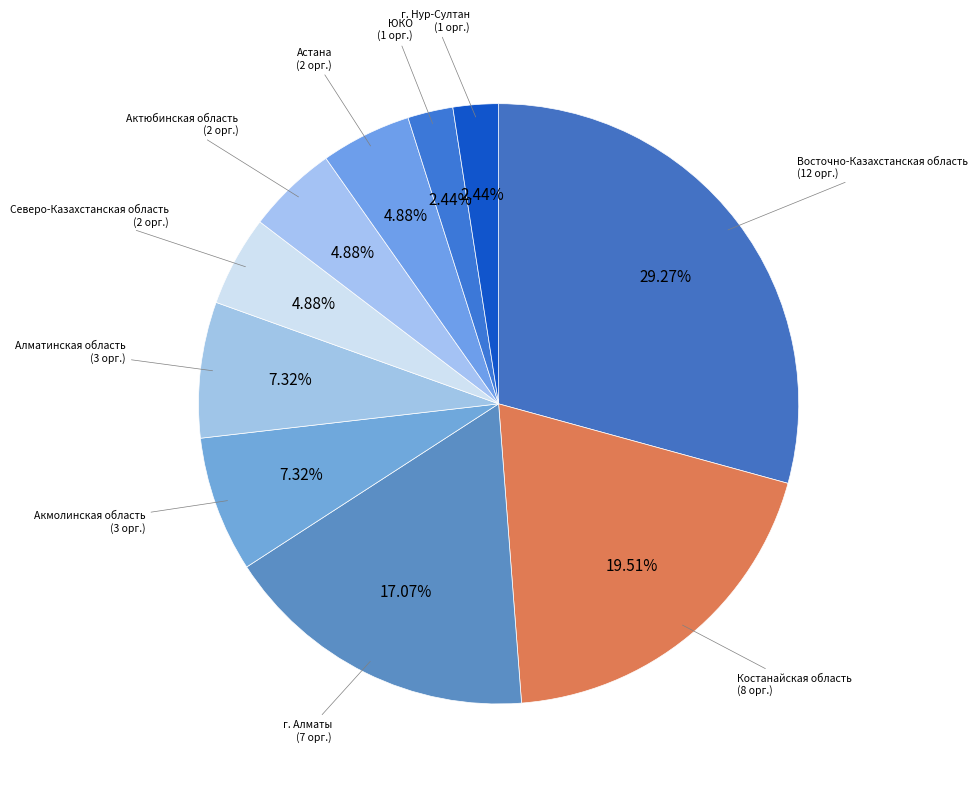

True or false: Алматинская область accounts for 7% of the total.

True